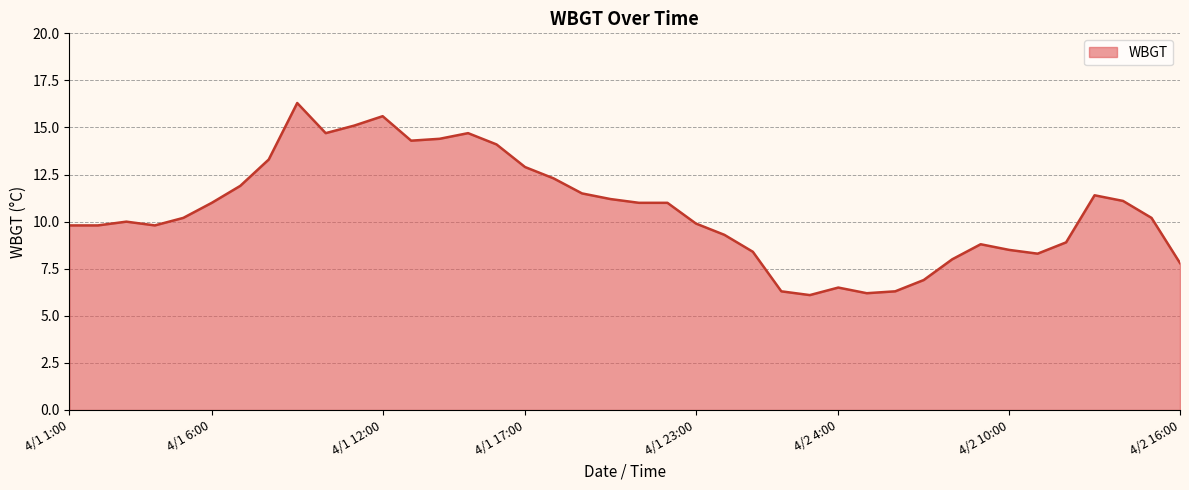

What is the greatest value displayed?

16.3